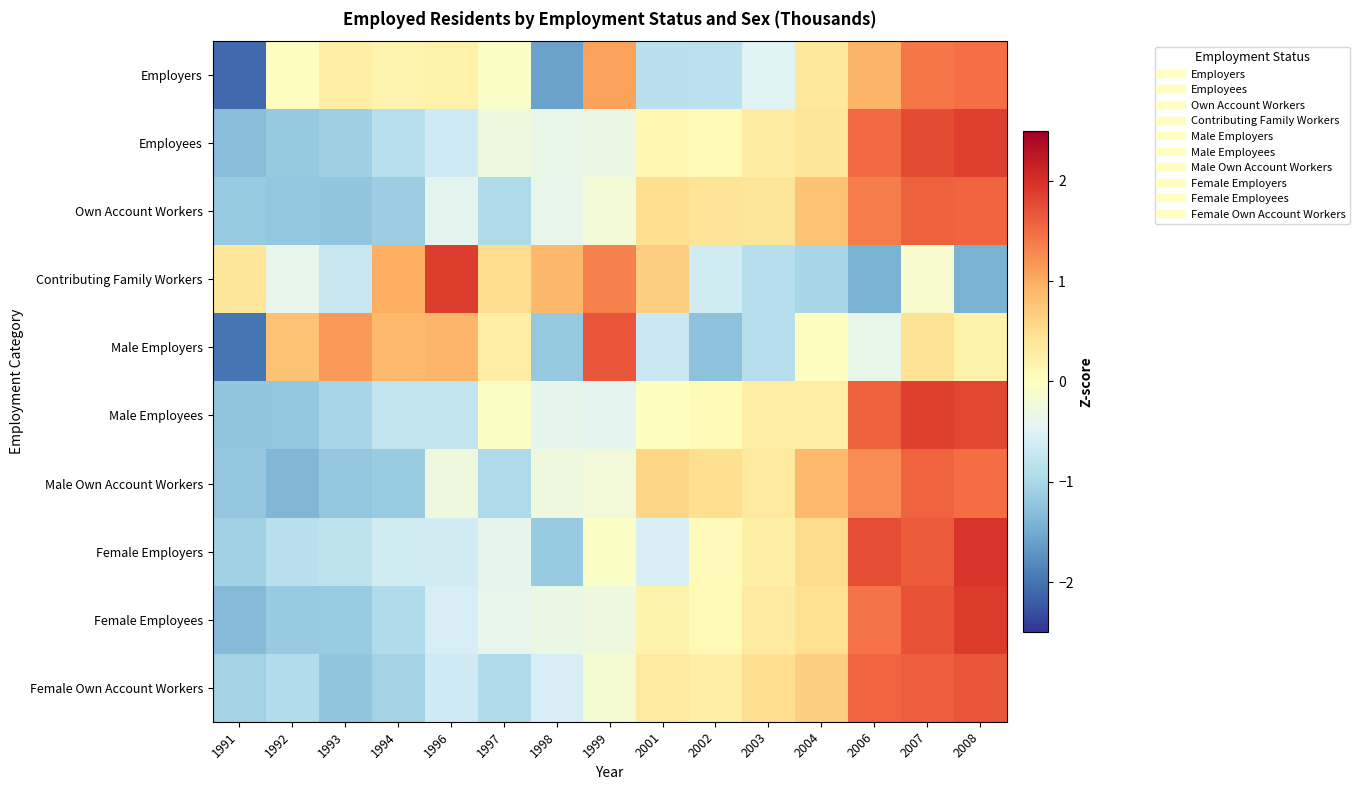

Which series changed the most between 1991 and 1999?

Male Employers